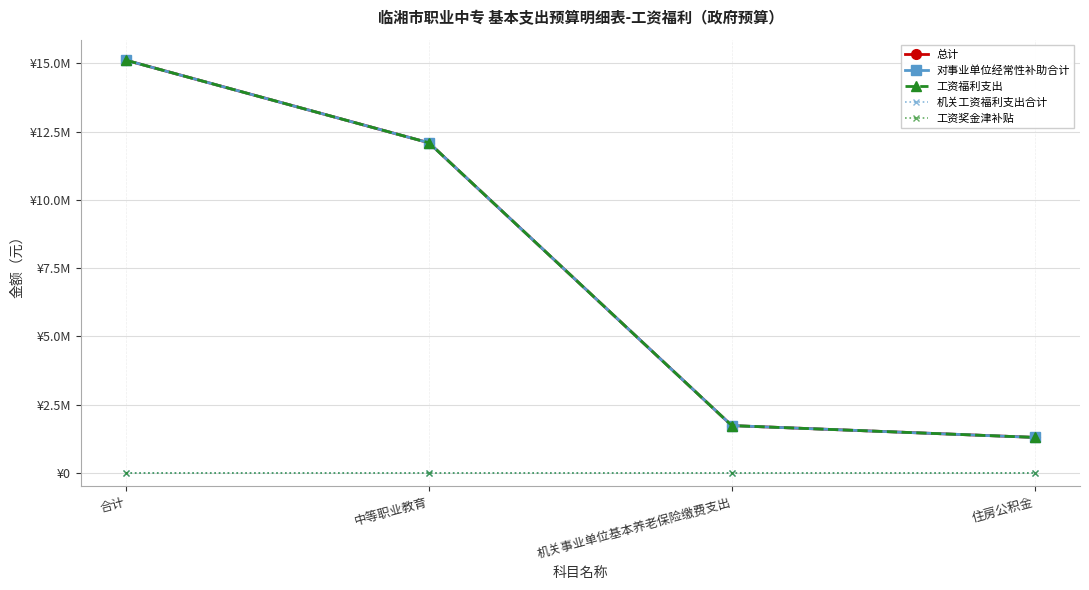

Is this an area chart (filled region under the line)?

No